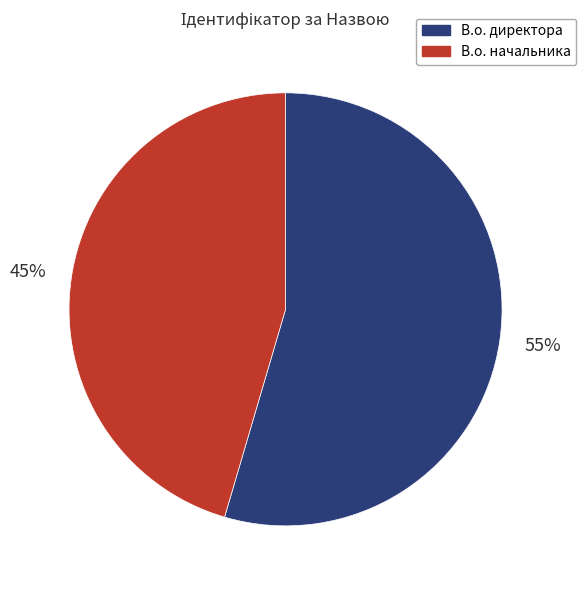

Which slice is the largest?

В.о. директора